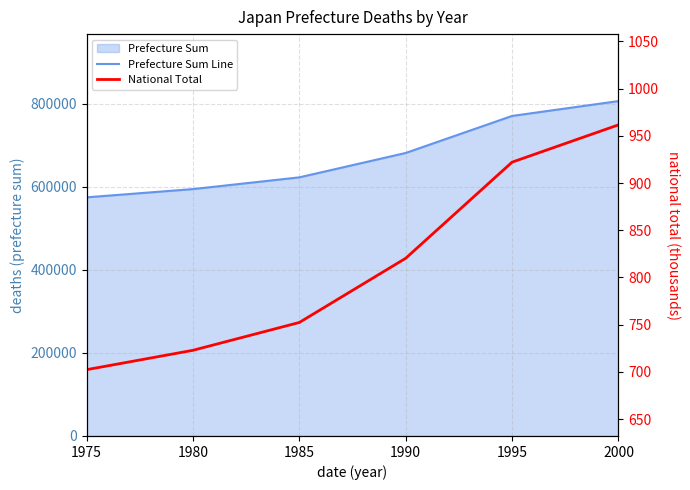

At which category does the chart reach its peak across all series?

2000